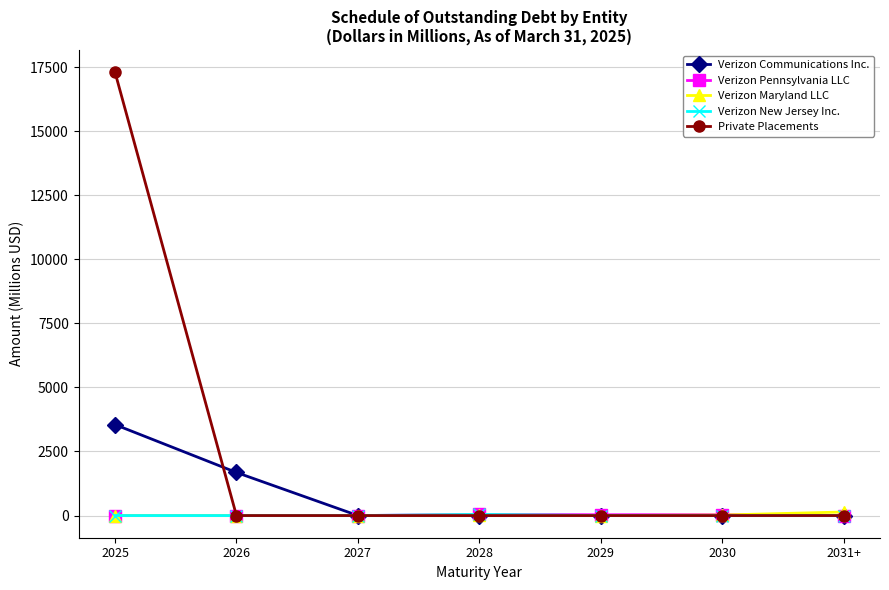

At which category is the sum across all series the highest?

2025